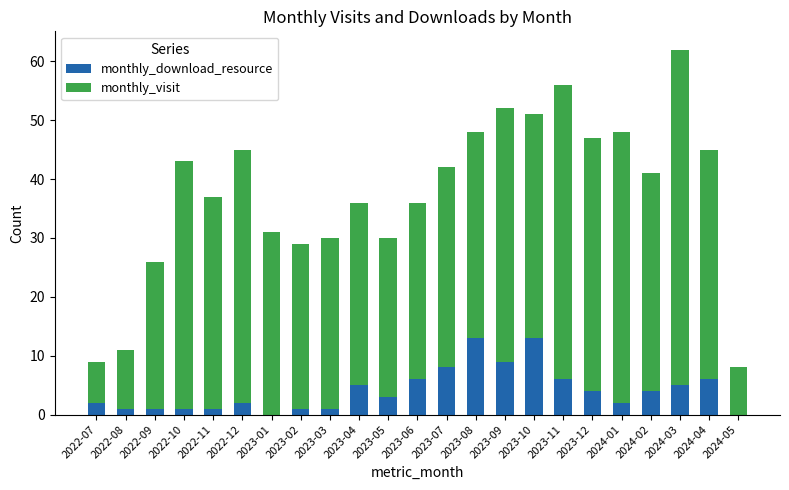

What is the total value across all series at 2024-03?

62